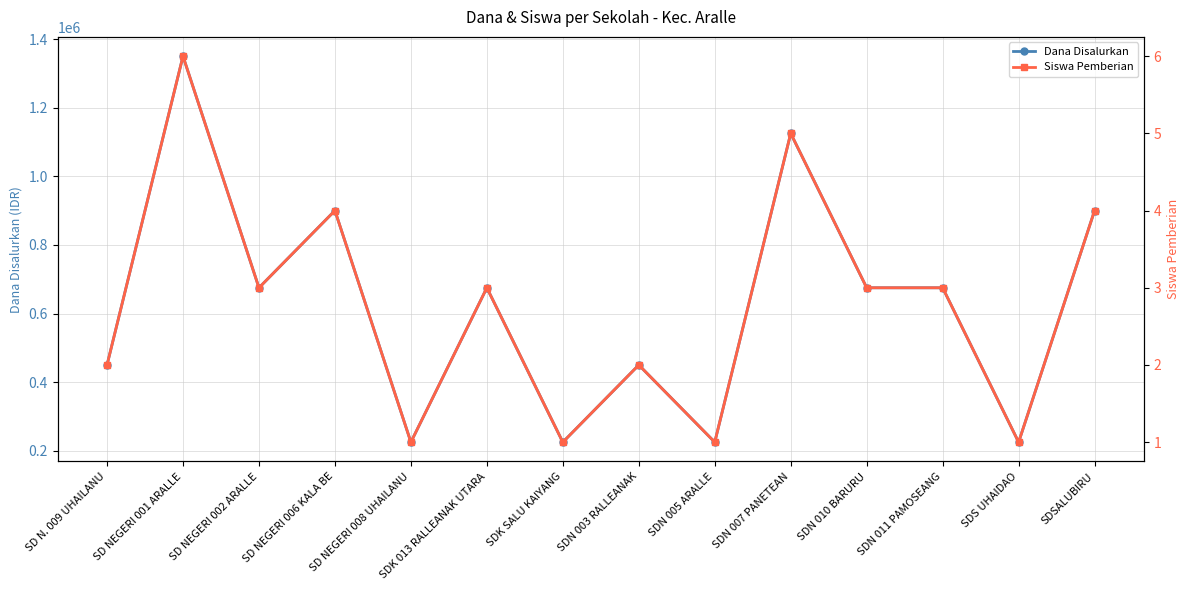

Which series changed the most between SDK SALU KAIYANG and SDN 011 PAMOSEANG?

Dana Disalurkan